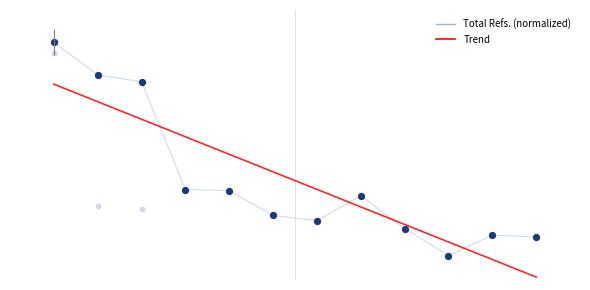

Which series has the largest total across all categories?

Total Refs. (normalized)